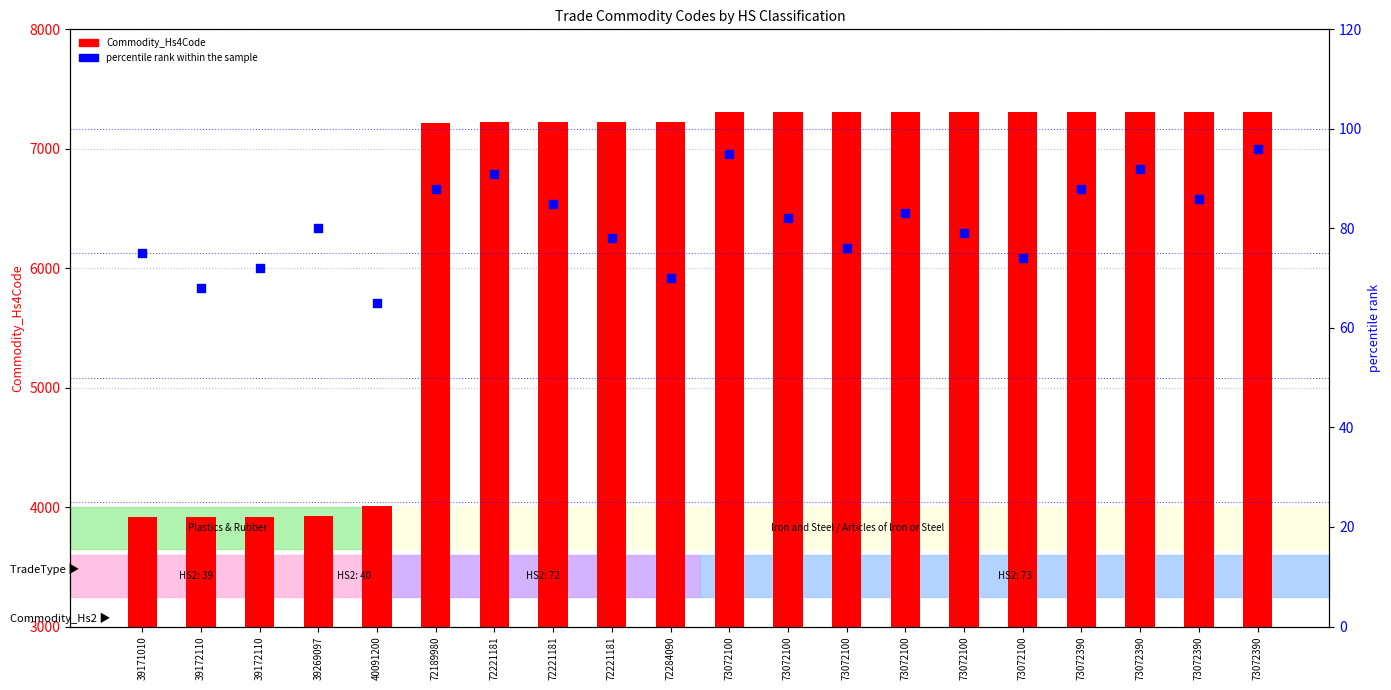

What are all the series names shown in the legend?

Commodity_Hs4Code, percentile rank within the sample